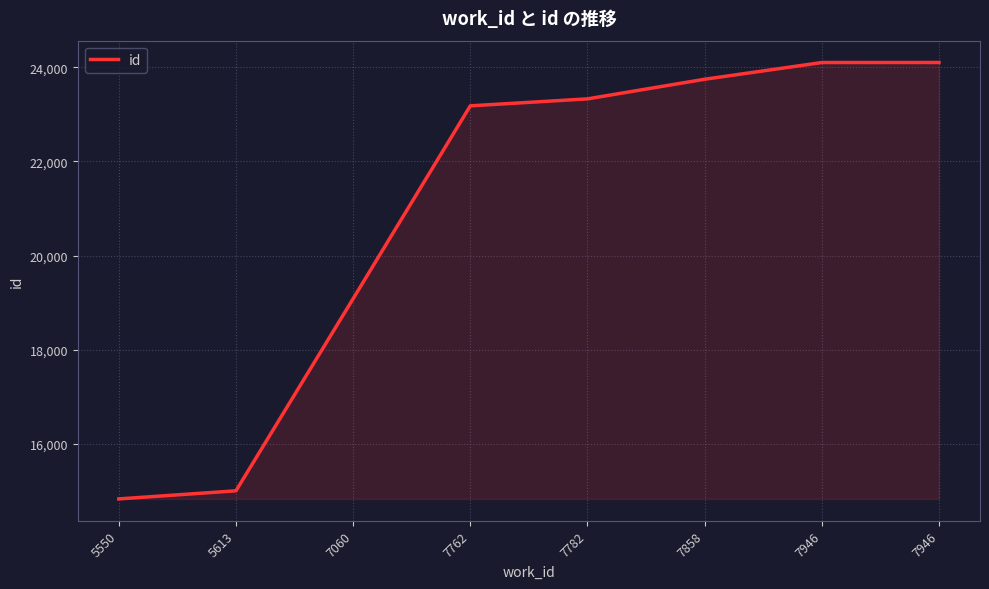

True or false: the data shows 7256 at 5613.

False